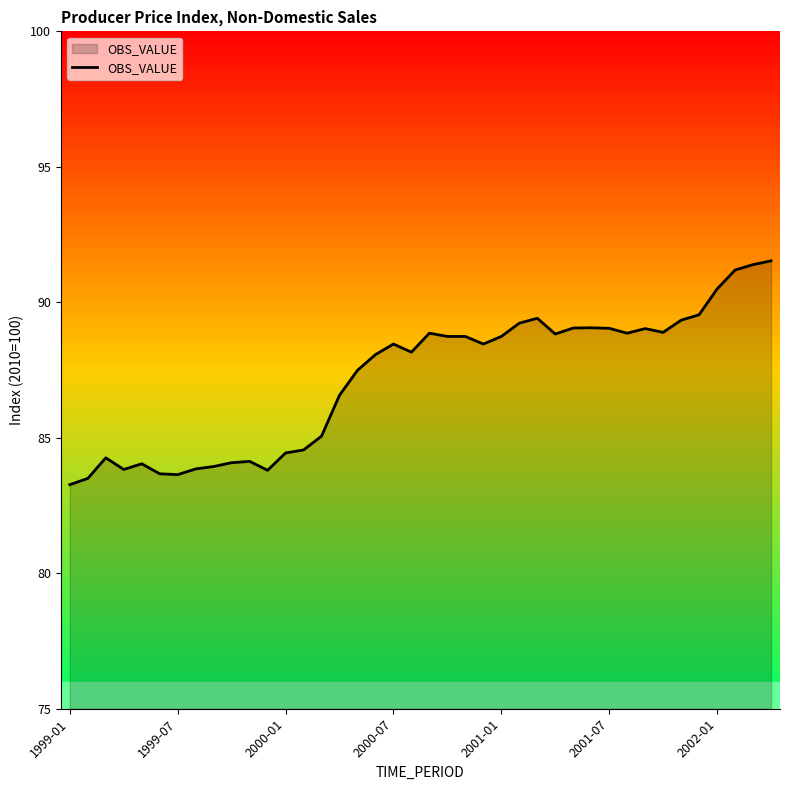

What is the difference between the maximum and minimum values?

8.3